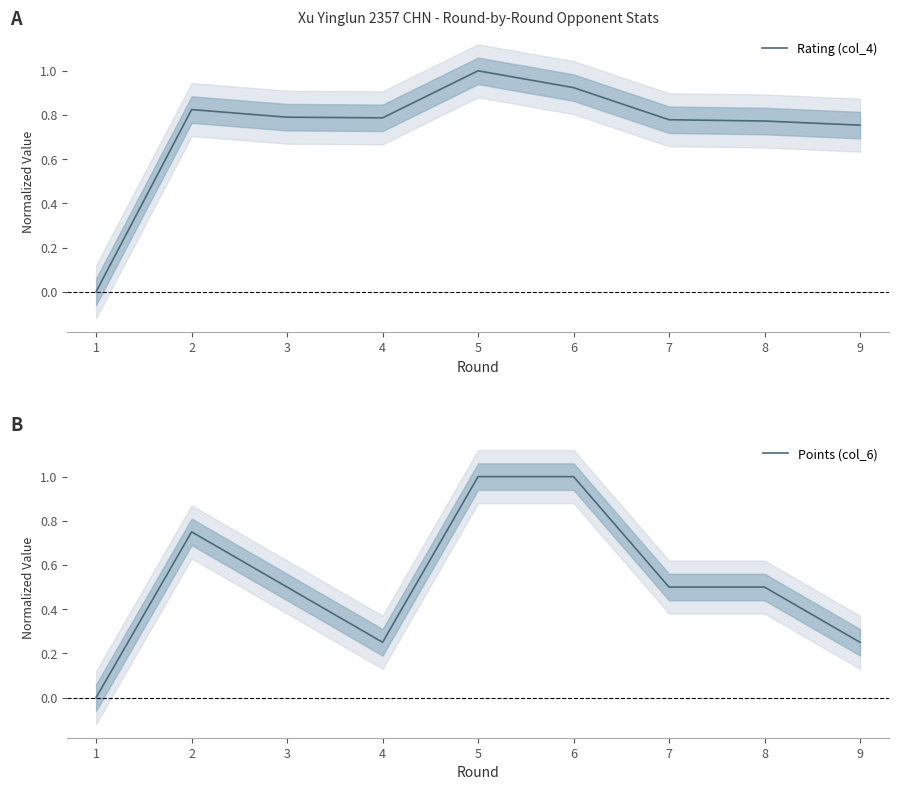

What is the value of the Rating (col_4) point at the 2nd from the left?

0.8